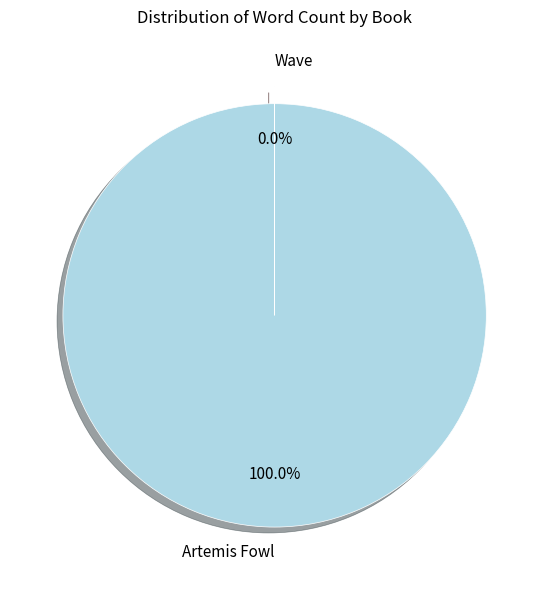

Does any single category account for the majority?

Yes